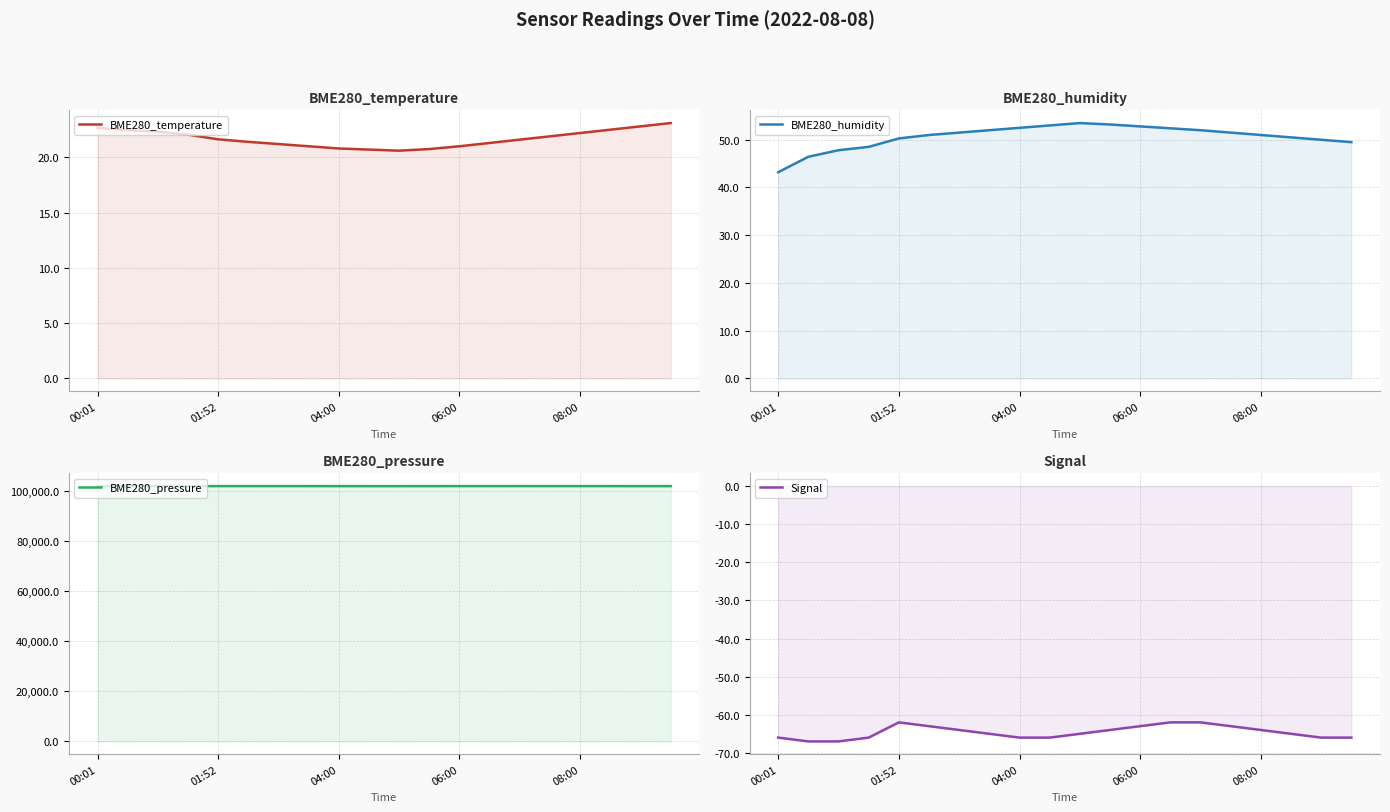

What is the difference between the highest and lowest values at 5?

102123.0